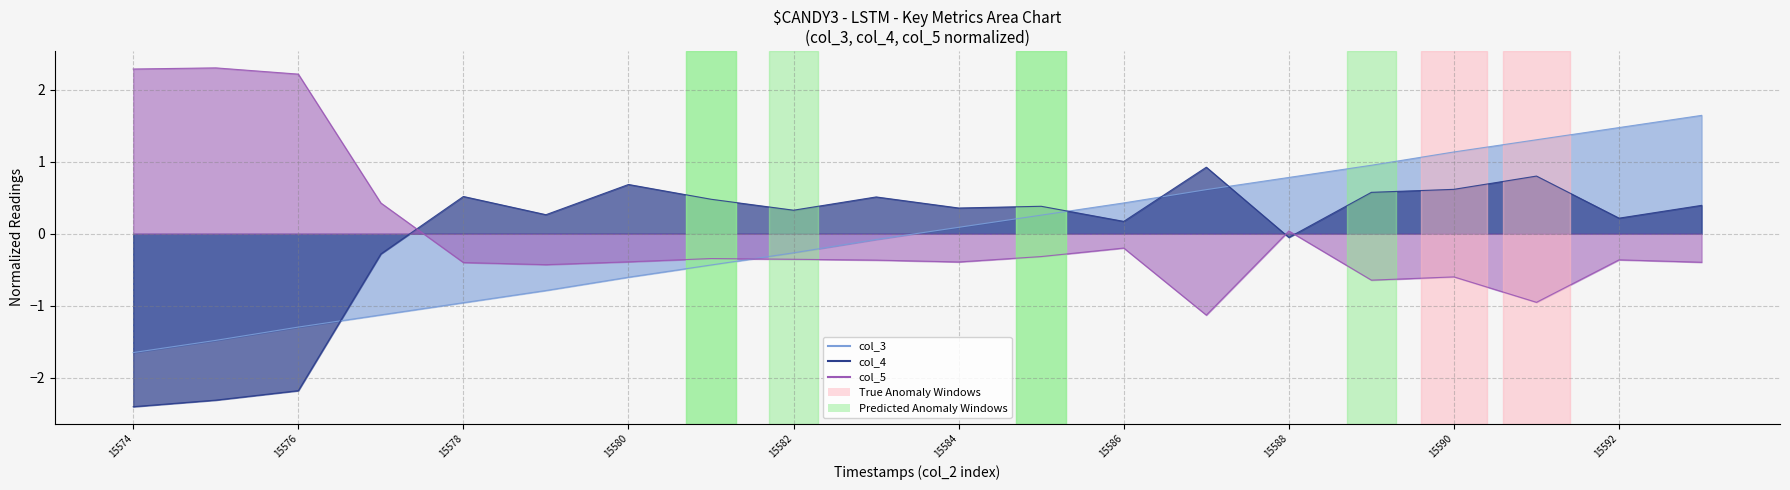

Count the number of data series in this chart.

3